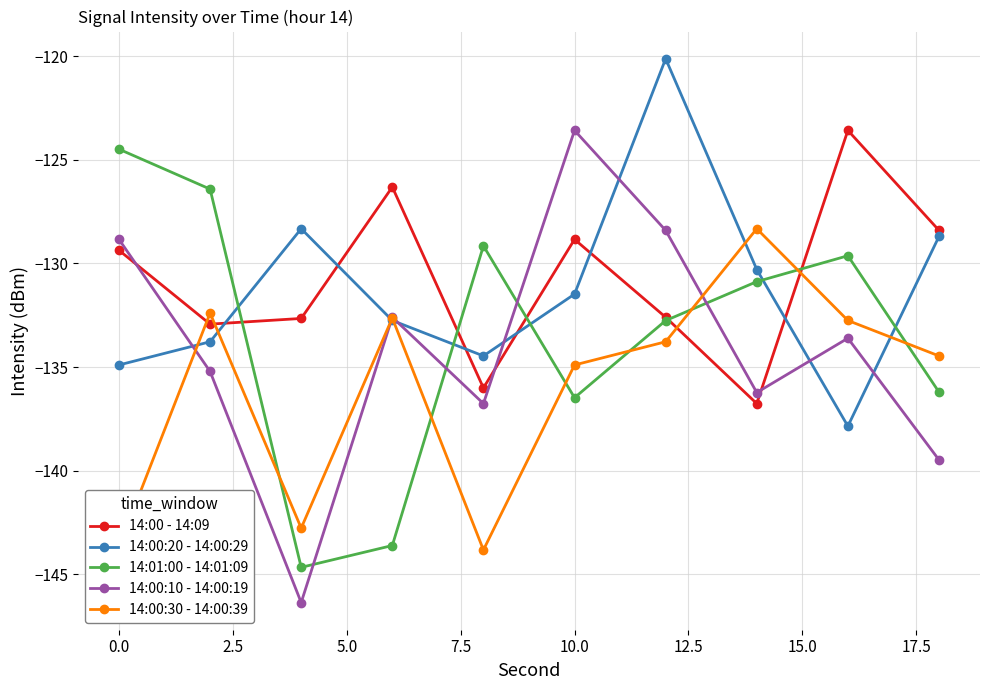

What is the sum of all 14:00 - 14:09 values?

-1307.5